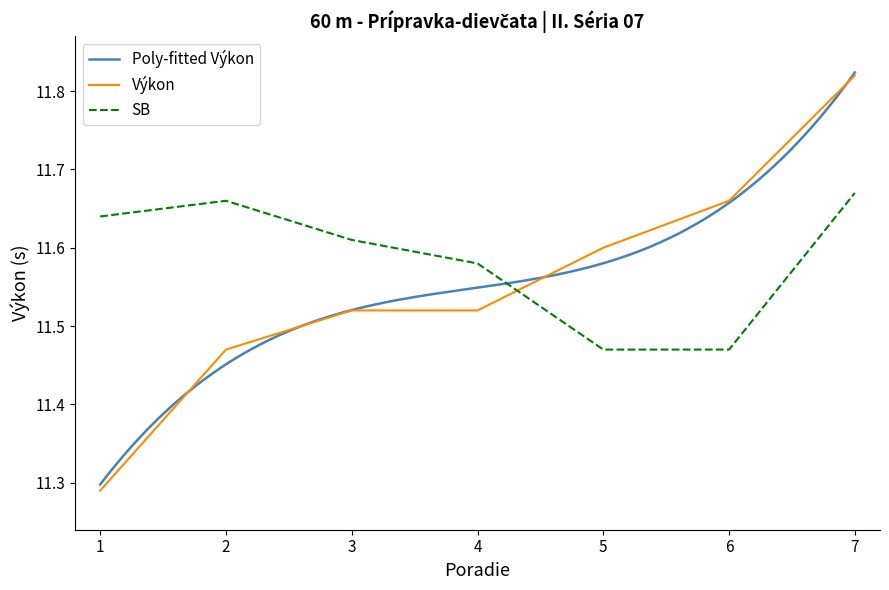

What is the value of the SB point at the 4th from the left?

11.6